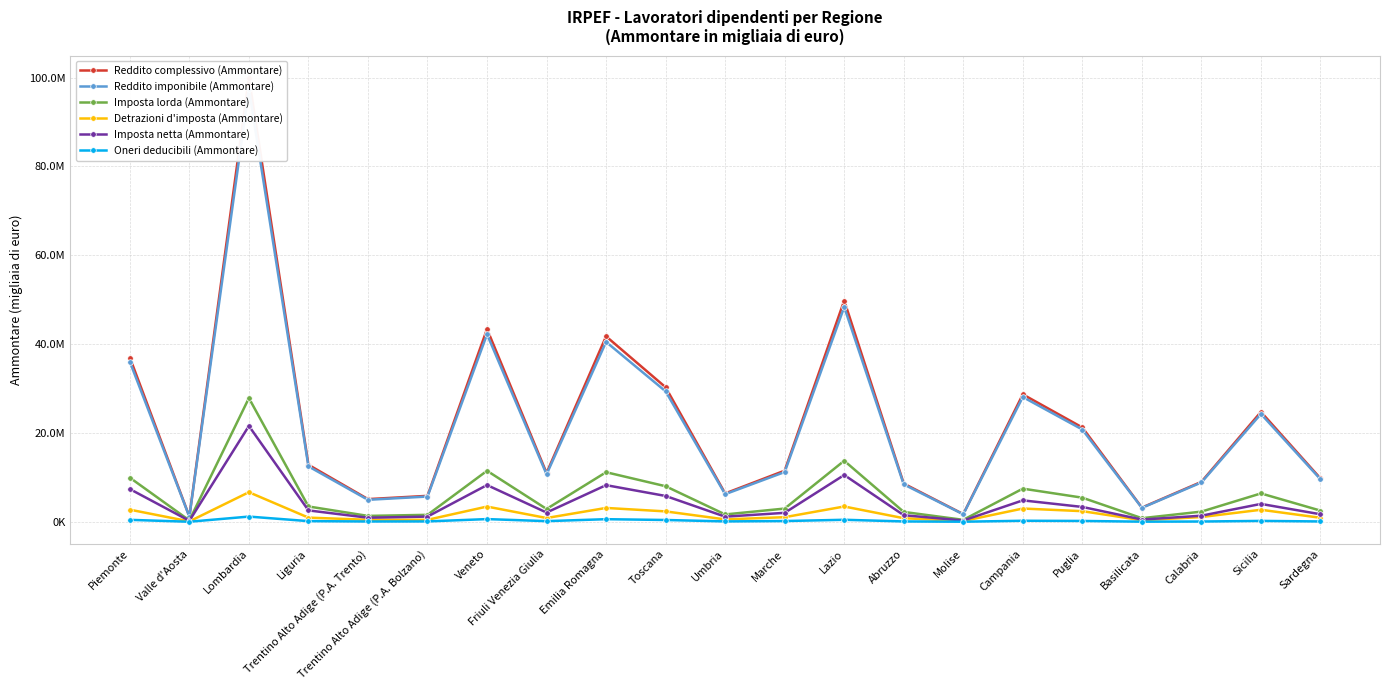

What is the label of the 4th point from the left?

Liguria